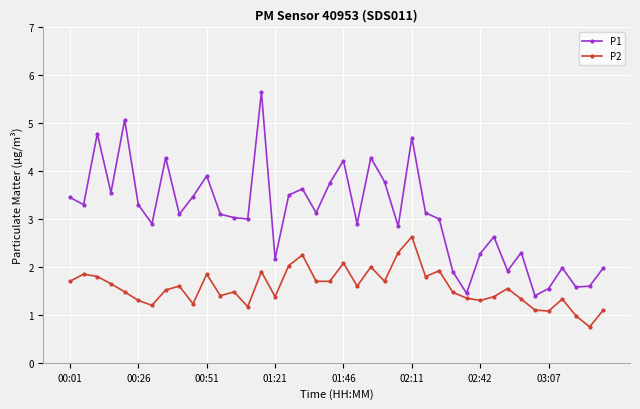

List the series in order of their peak value, highest first.

P1, P2